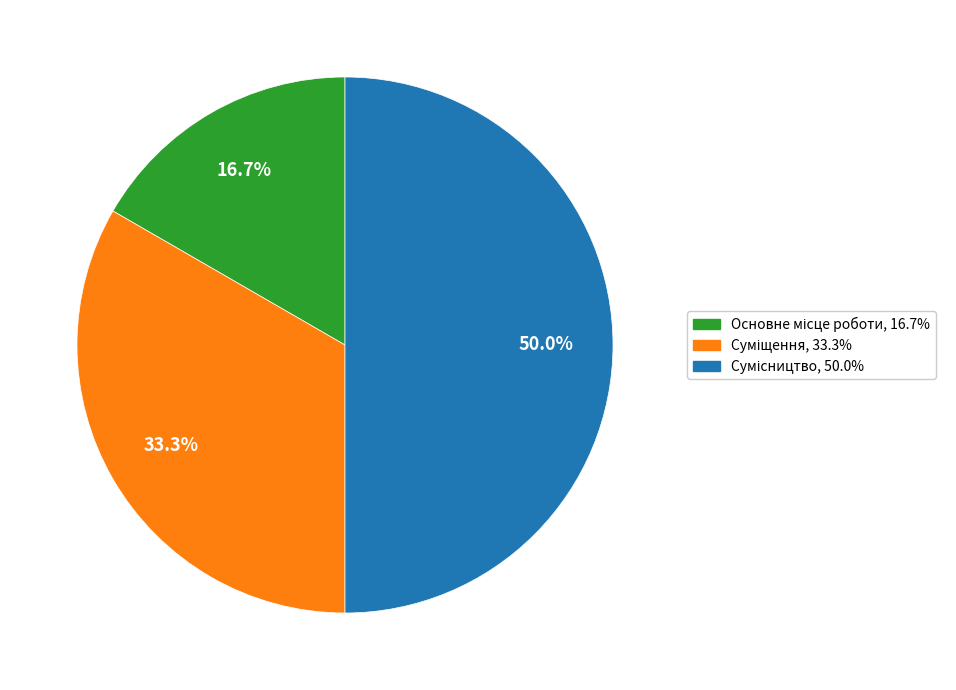

Is it true that Сумісництво is 50% of the pie?

True